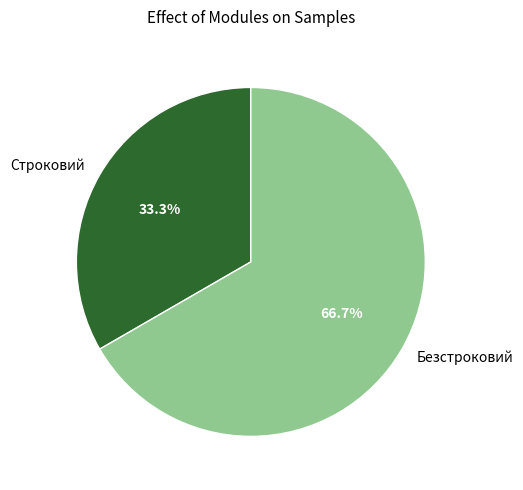

Which category has the smallest portion of the pie?

Строковий